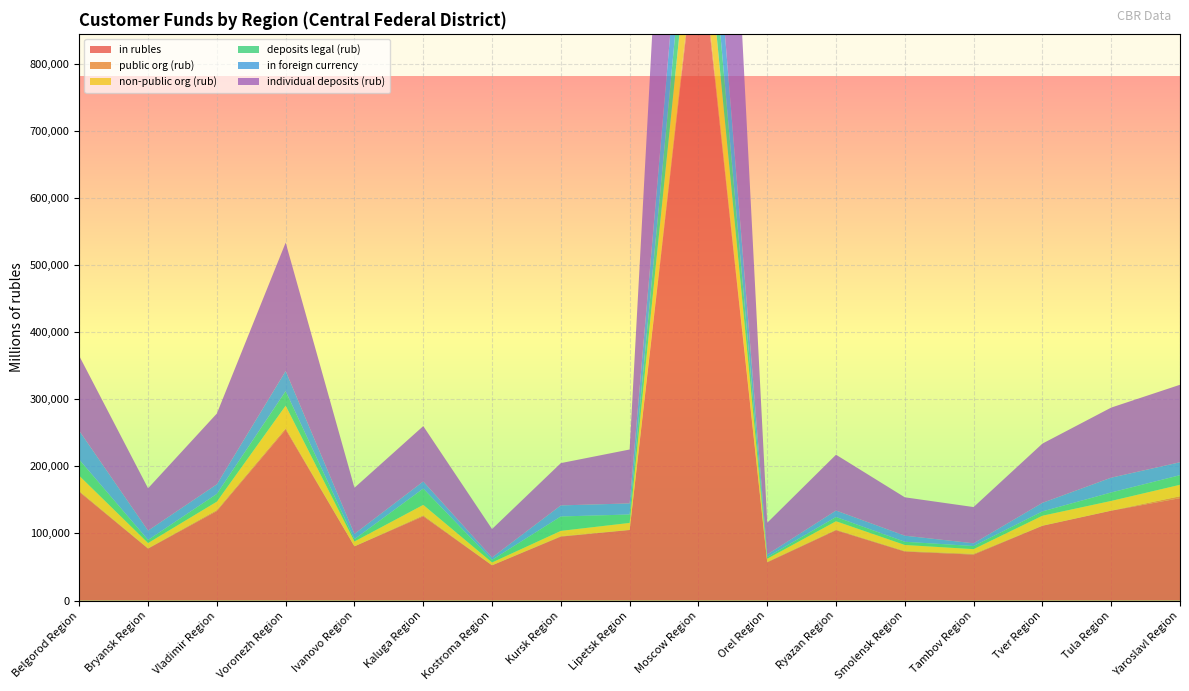

Reading left to right, extract all data points from this chart.

in rubles: 161933	77406	133403	254816	80789	125562	52484	95276	105098	1002597	56920	104725	72991	68470	111408	133882	152553
public org (rub): 1234	528	1412	1883	84	1356	191	674	313	10921	744	876	843	1095	292	223	2862
non-public org (rub): 22744	7745	12558	33614	7160	15640	4094	7862	10285	108700	4675	12566	8991	7059	14686	14338	17060
deposits legal (rub): 23955	4612	11551	21694	3353	24283	3890	21461	12528	86541	2554	6300	4769	4612	6431	12587	14292
in foreign currency: 42952	13907	14283	29868	7930	10567	3549	16492	16493	120771	3712	9631	9076	4082	12741	22049	19276
individual deposits (rub): 111495	63044	105436	191362	68694	82498	42338	62986	80313	781703	47272	83164	57148	53977	88255	104400	115438